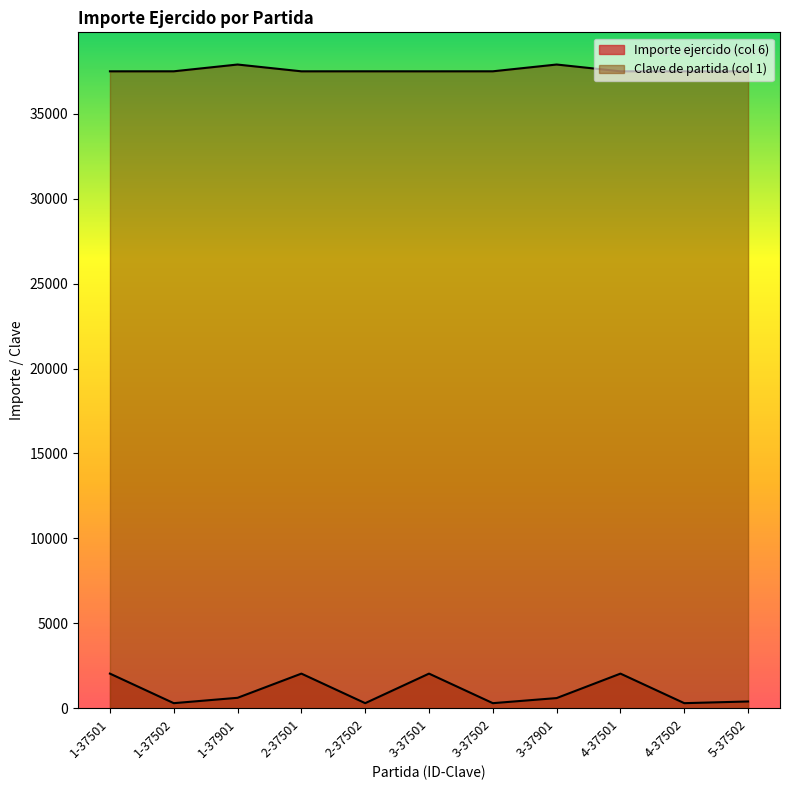

Reading left to right, transcribe all the data shown in this chart.

Importe ejercido (col 6): 2040	300	616	2040	300	2040	300	600	2040	300	400
Clave de partida (col 1): 37501	37502	37901	37501	37502	37501	37502	37901	37501	37502	37502